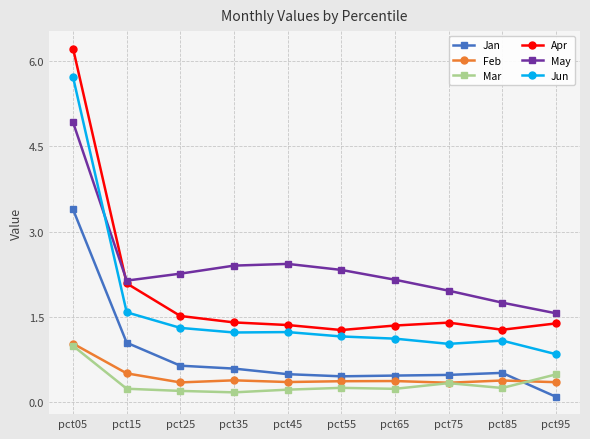

Read the May value at pct45.

2.4